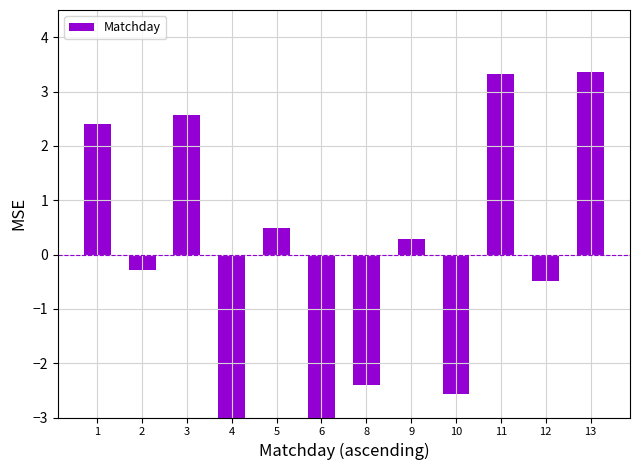

What value does the data have at 2?

-0.3